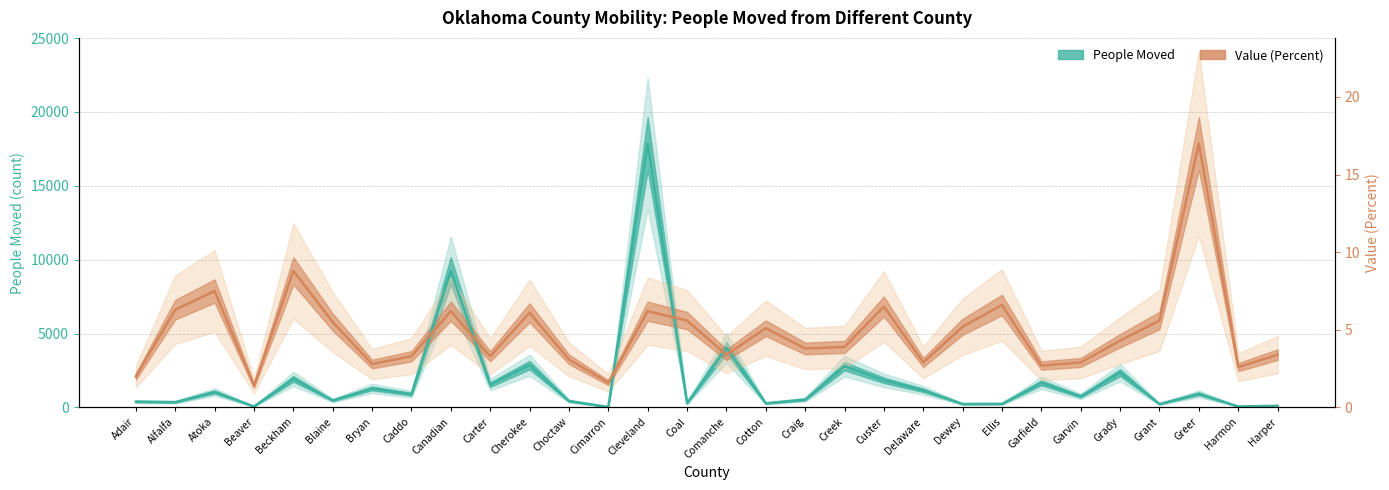

What is the difference between the maximum and minimum values in the Value (Percent, scaled) series?

16395.6